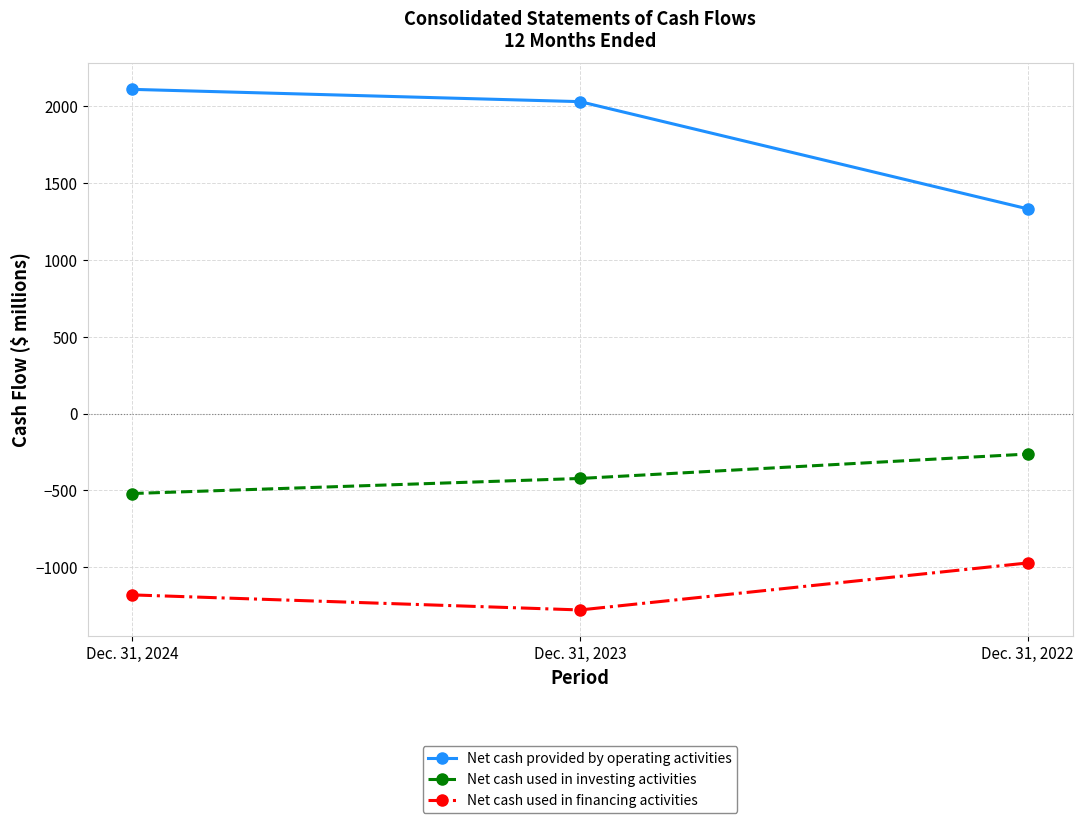

Which series changed the most between Dec. 31, 2024 and Dec. 31, 2022?

Net cash provided by operating activities